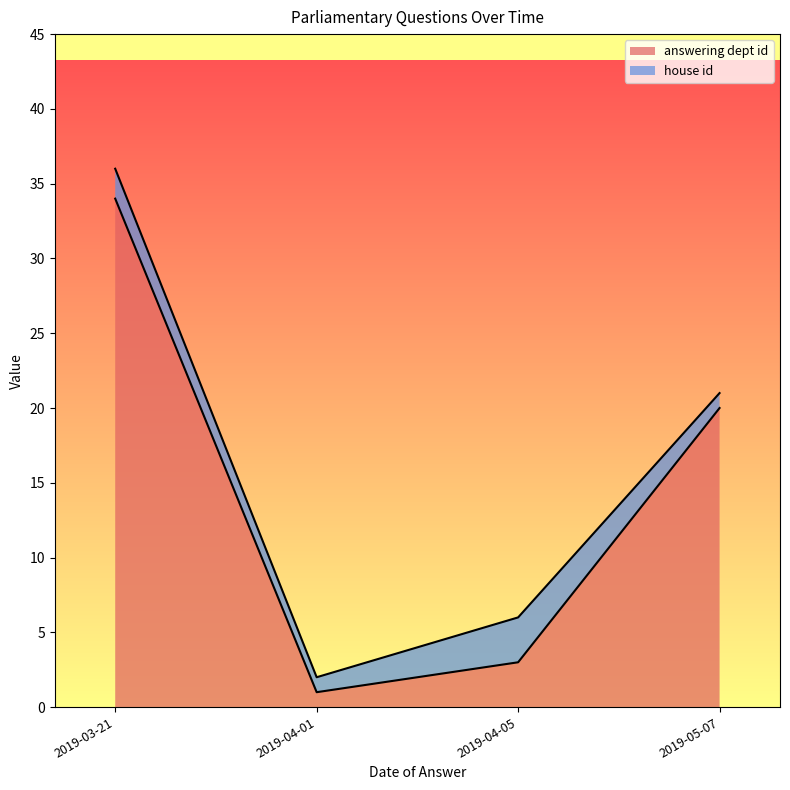

The value of answering dept id at 2019-05-07 is 30. True or false?

False